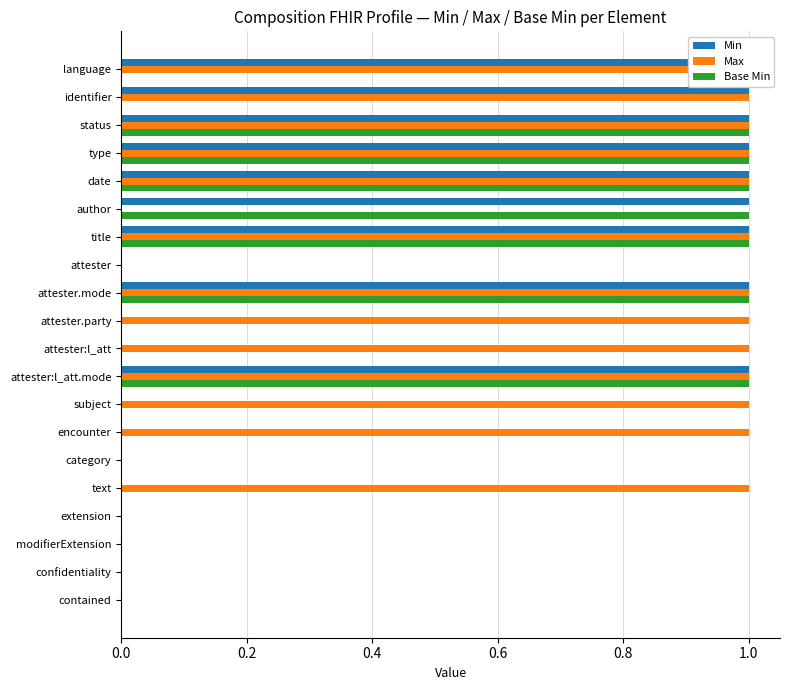

What is the difference between the second highest and minimum values in the Base Min series?

1